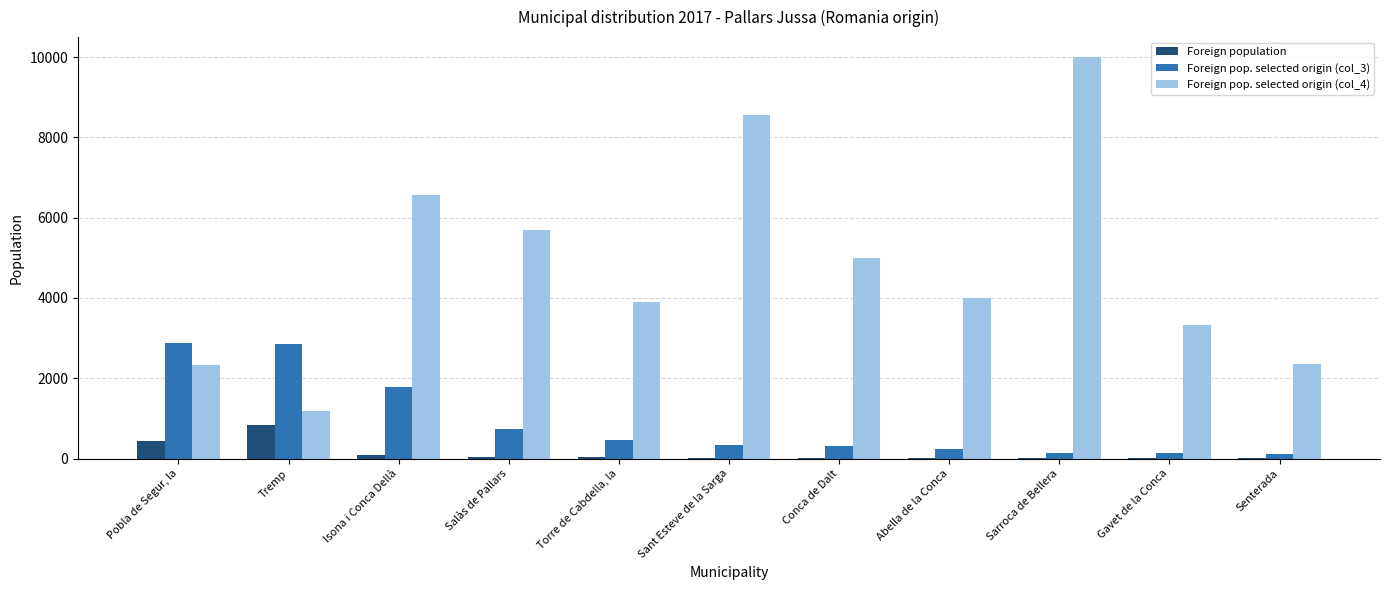

At which category does the chart reach its peak across all series?

Sarroca de Bellera